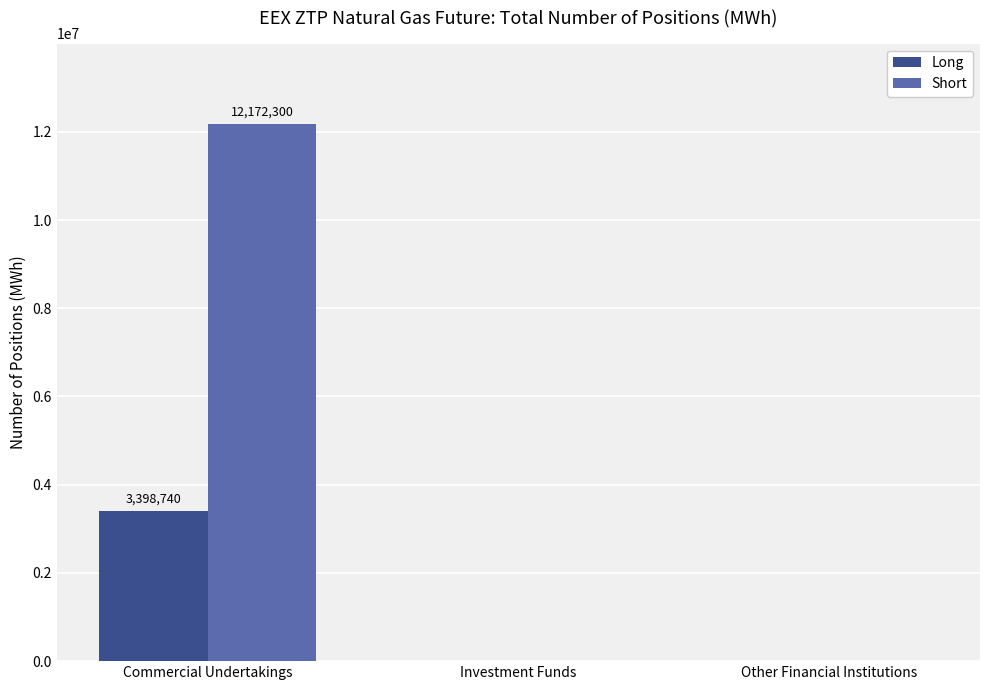

The value of Short at Other Financial Institutions is 0. True or false?

True